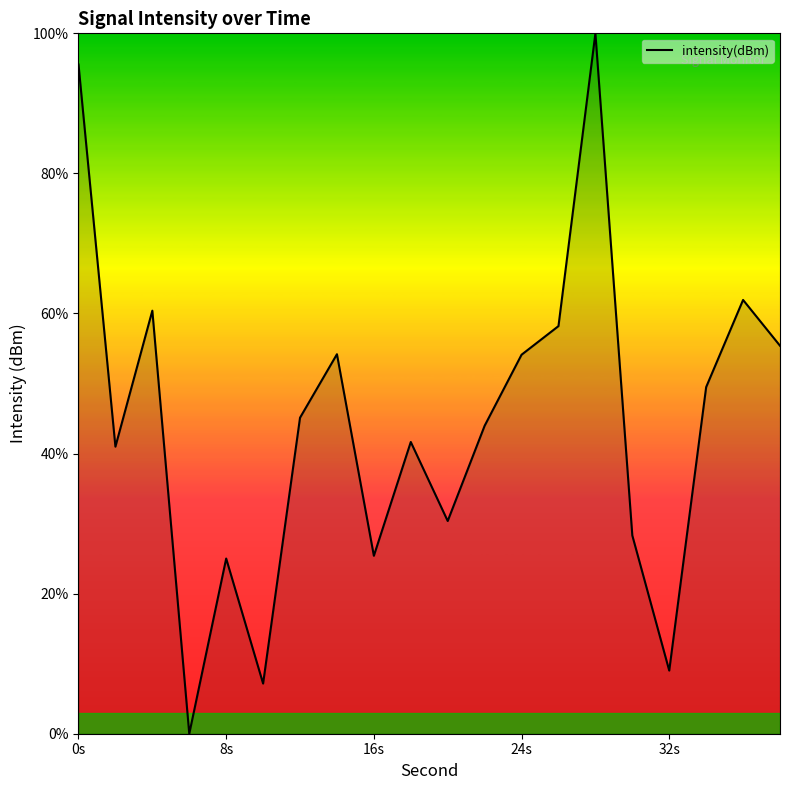

What is the difference between the maximum and minimum values?

100.0